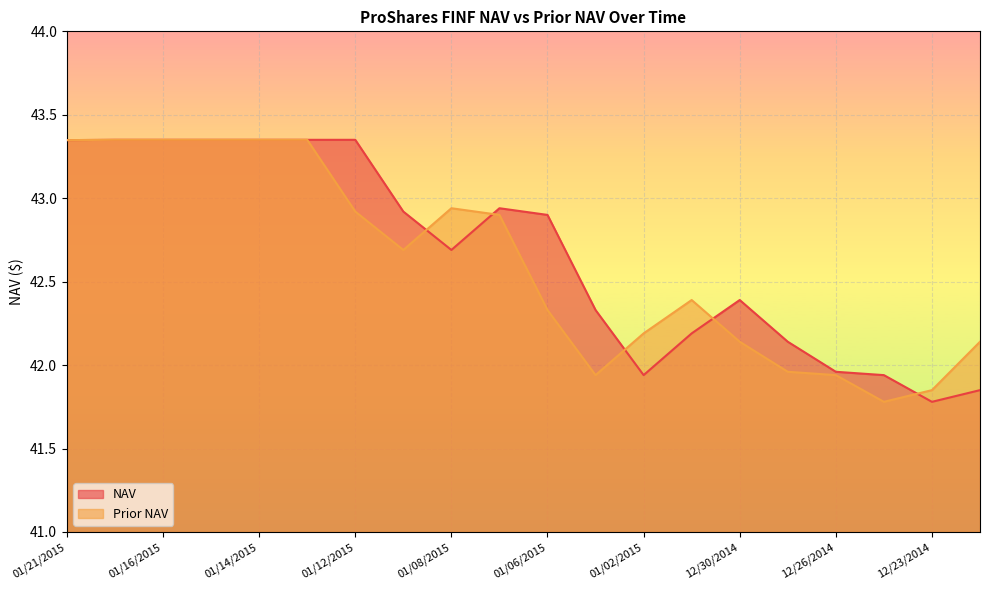

What is the sum of the NAV values at 01/15/2015 and 01/02/2015?

85.3